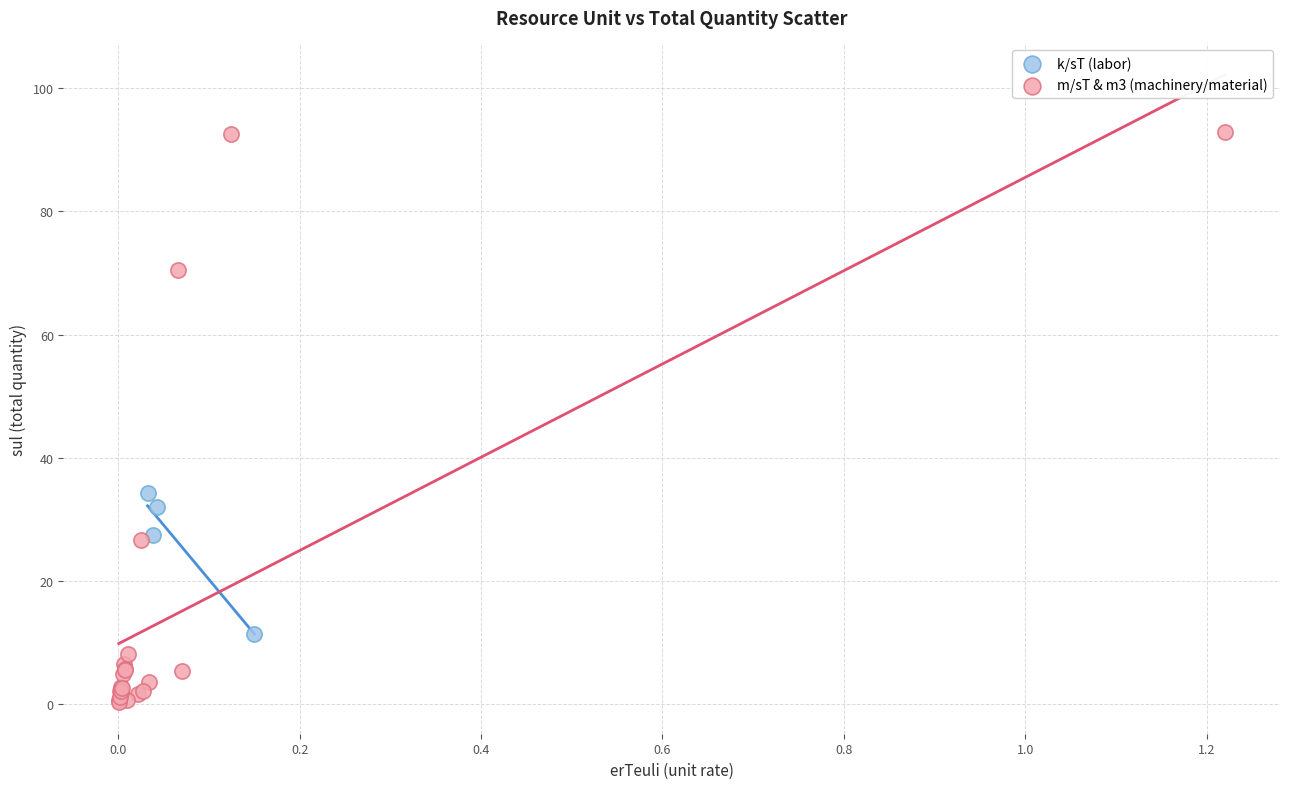

Which series has the widest spread of Y values?

m/sT & m3 (machinery/material)